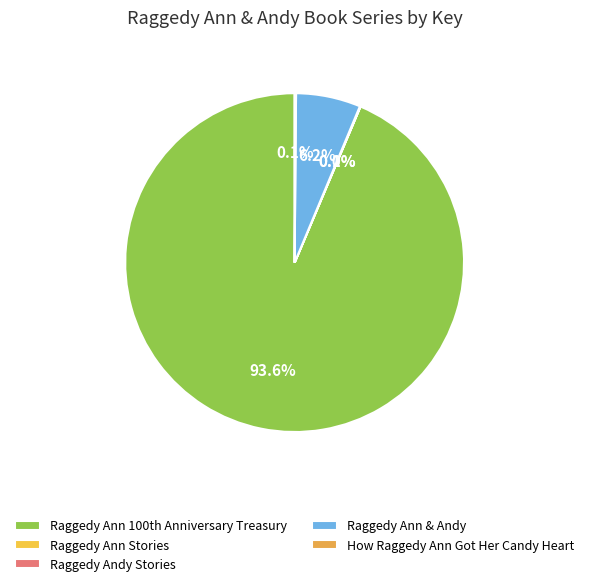

What is the change in value from Raggedy Andy Stories to How Raggedy Ann Got Her Candy Heart?

+387892